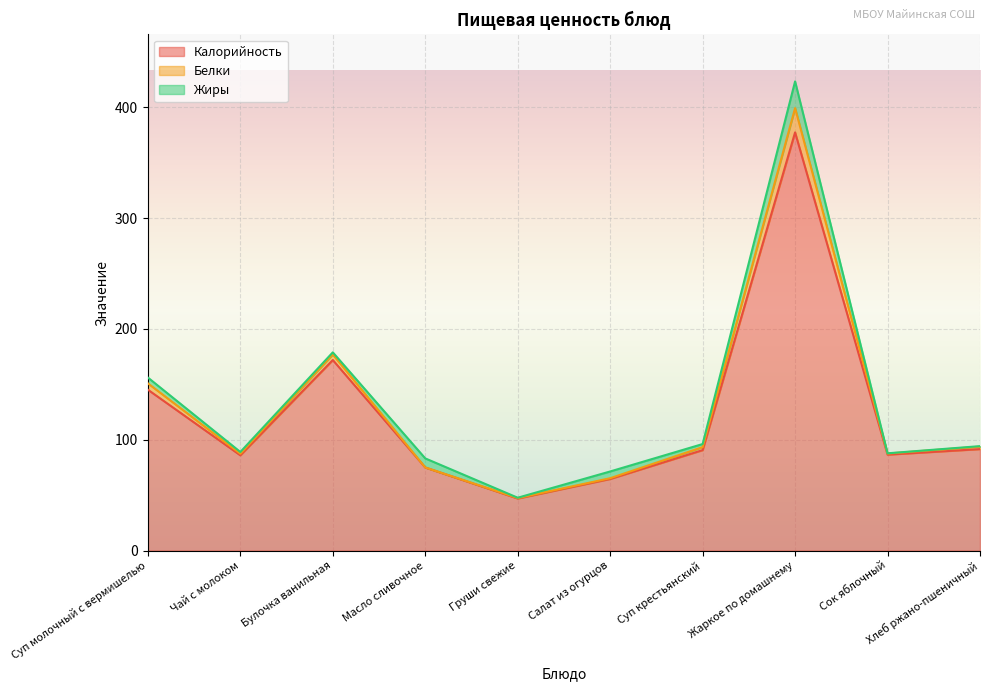

What is the difference between the Белки values at Груши свежие and Хлеб ржано-пшеничный?

46.6